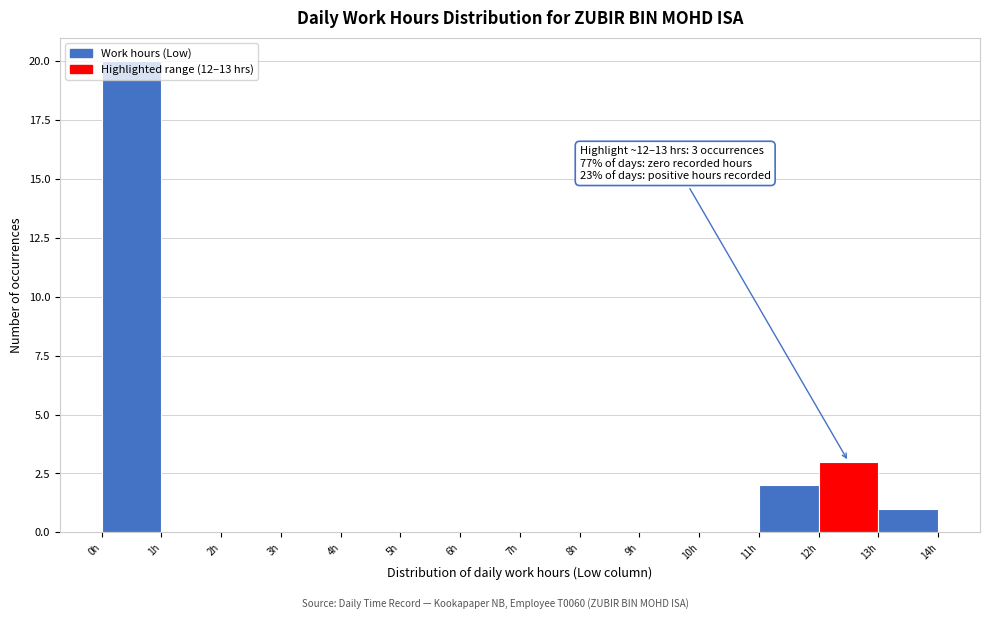

Over which range of the x-axis is the bar tallest?

0 to 1